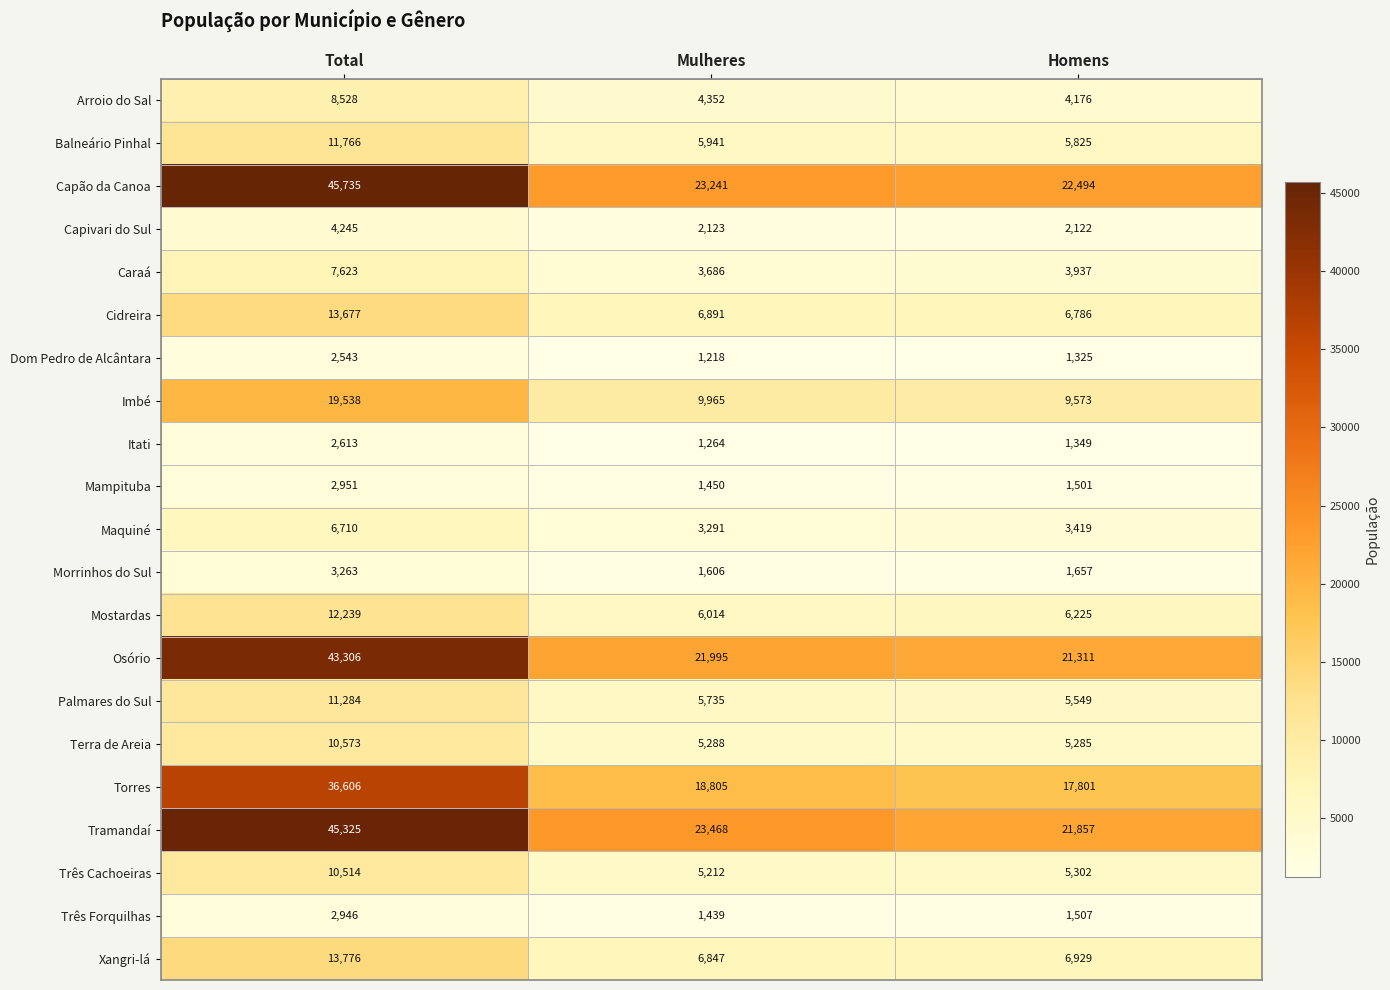

Which category has the lowest value across all series?

Mulheres